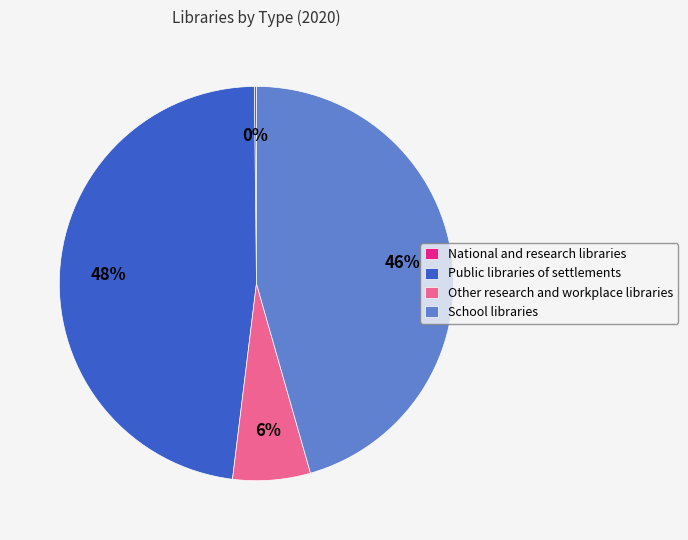

To the nearest percent, what portion does Other research and workplace libraries represent?

6%